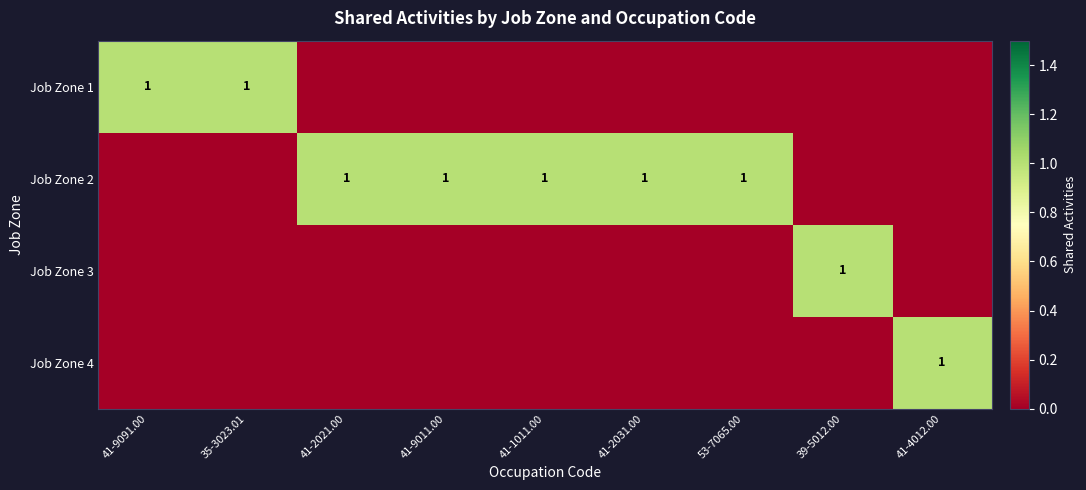

The value of Job Zone 2 at 41-9011.00 is 0. True or false?

False